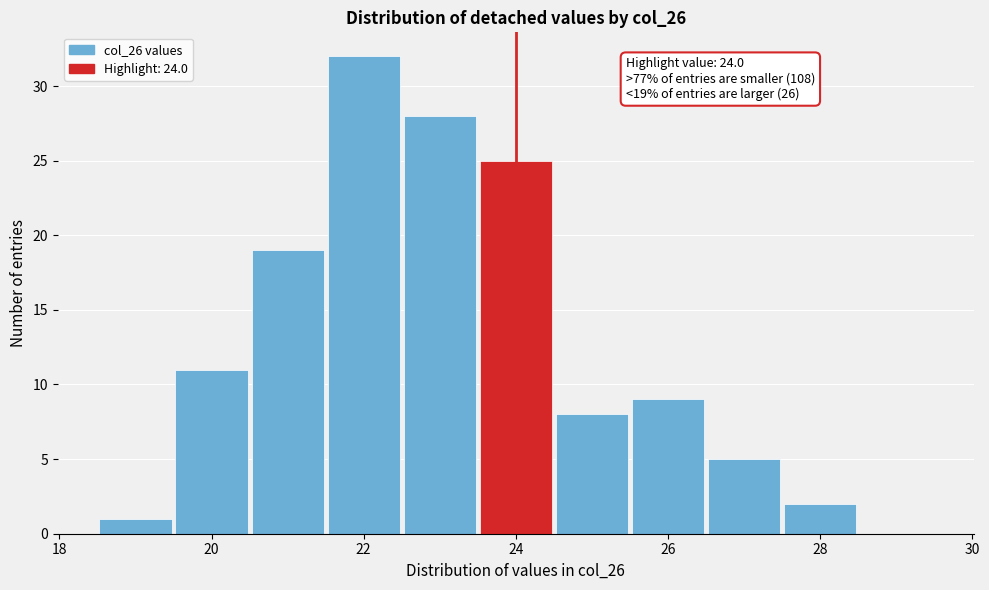

Which range on the x-axis has the tallest bar?

21.5 to 22.5